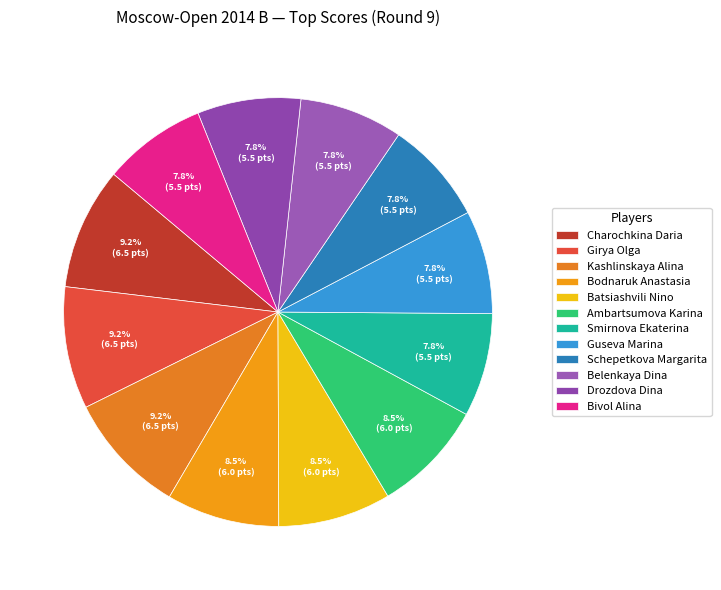

Between Guseva Marina and Schepetkova Margarita, which is larger?

Guseva Marina